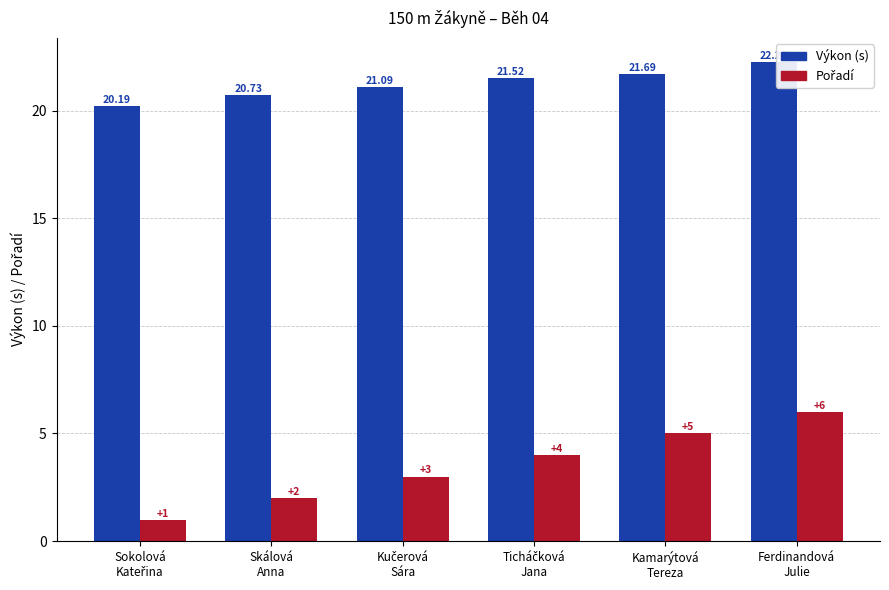

At how many categories does at least one series exceed 18?

6